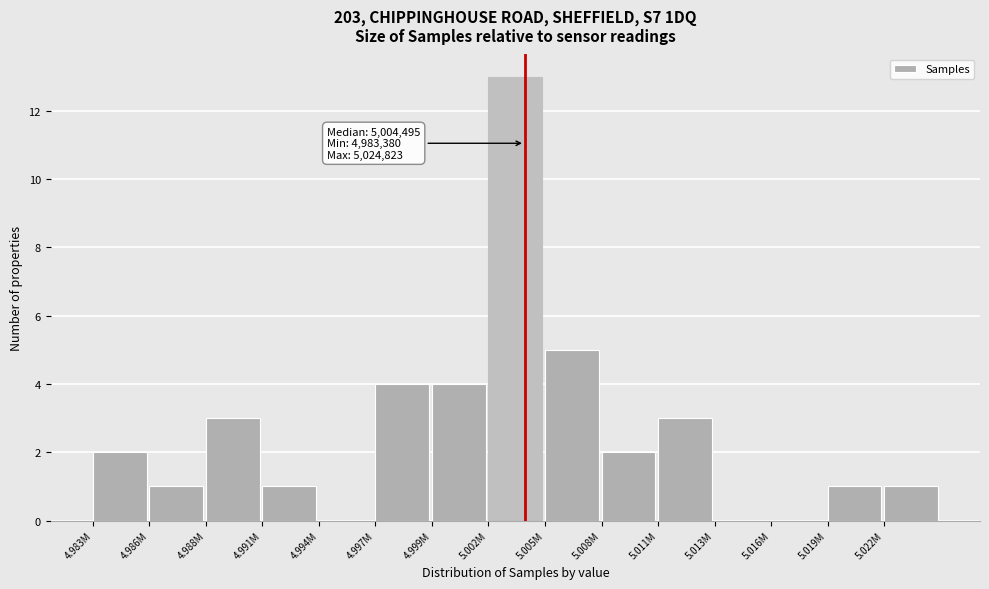

Reading left to right, transcribe all the data shown in this chart.

4.983M=2	4.986M=1	4.988M=3	4.991M=1	4.994M=0	4.997M=4	4.999M=4	5.002M=13	5.005M=5	5.008M=2	5.011M=3	5.013M=0	5.016M=0	5.019M=1	5.022M=1